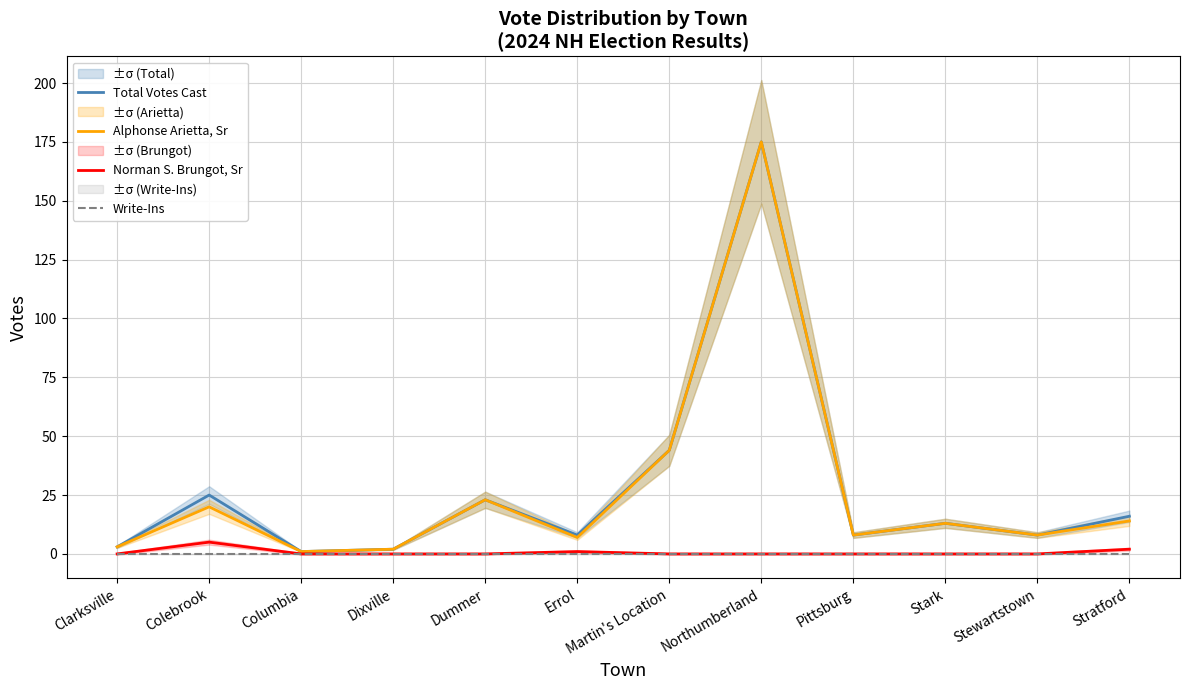

Rank the series by their maximum value, from lowest to highest.

Write-Ins, Norman S. Brungot, Sr, Total Votes Cast, Alphonse Arietta, Sr